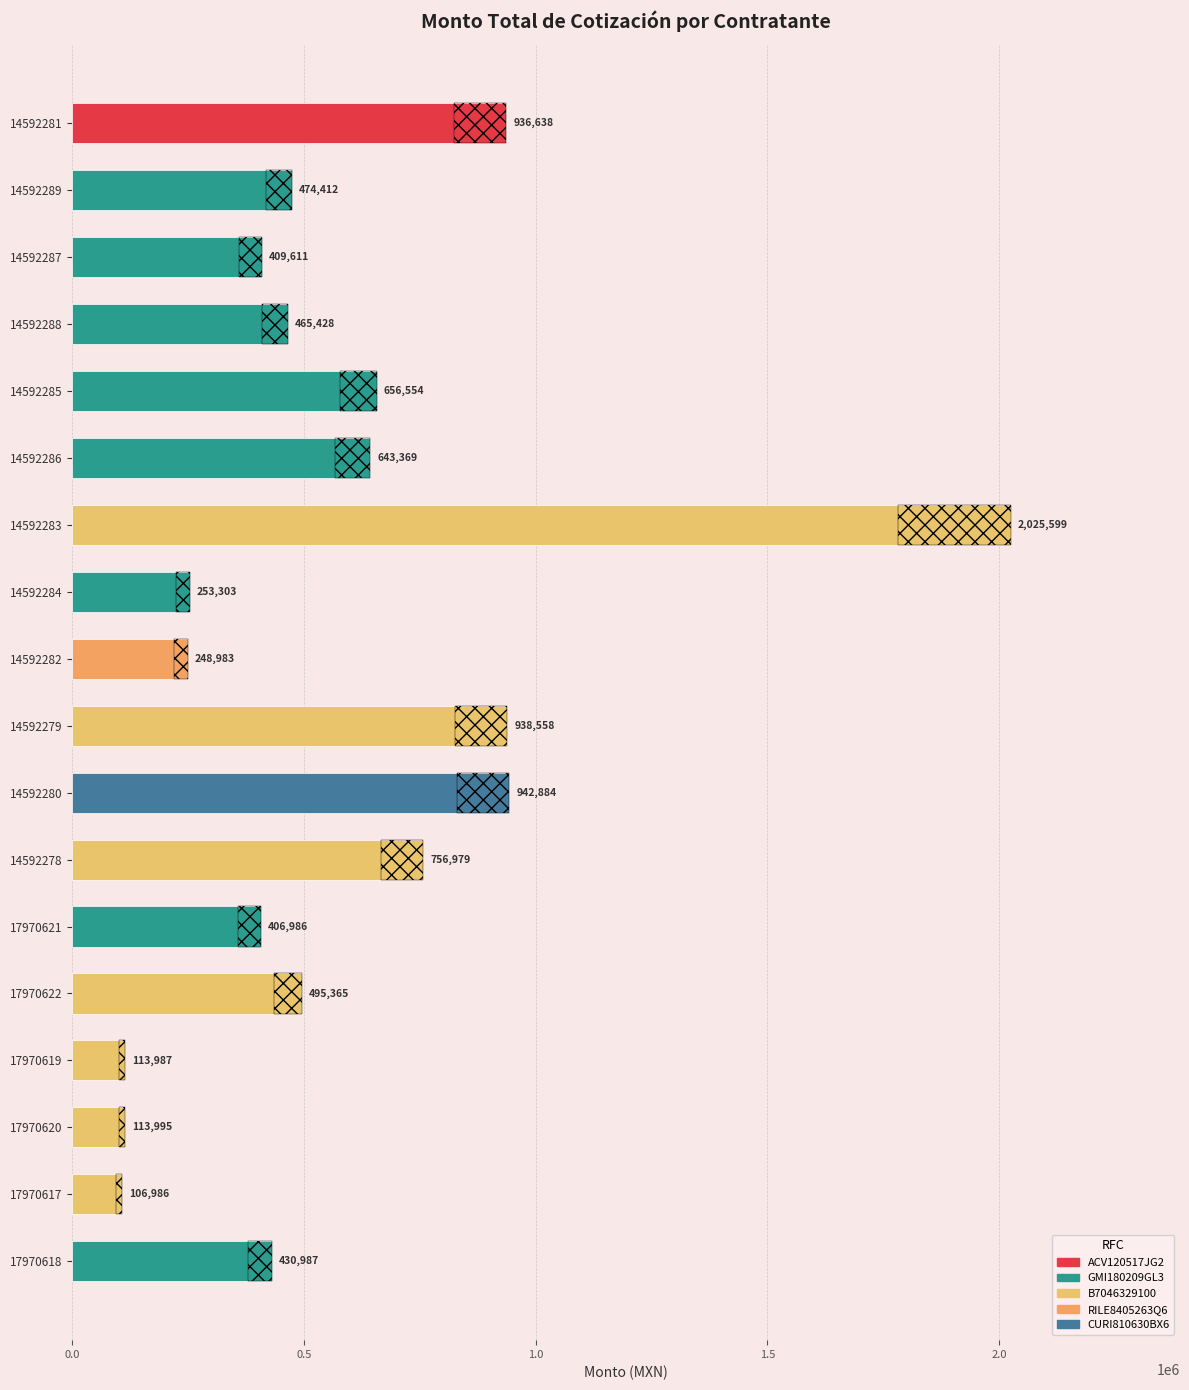

What is the smallest value displayed?

106986.3